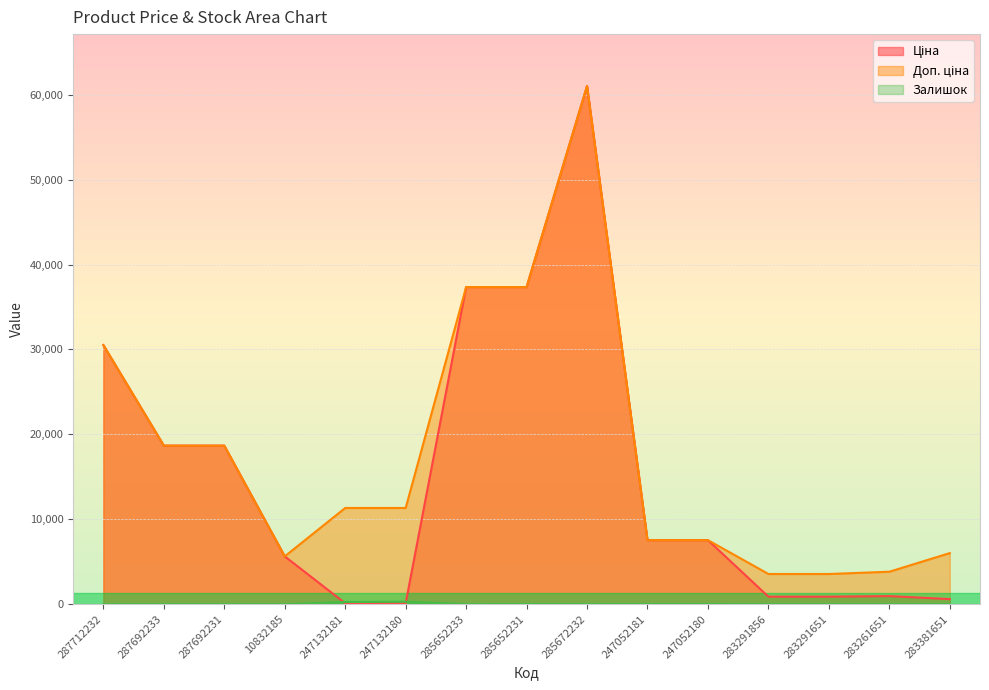

At which category is the sum across all series the highest?

285672232